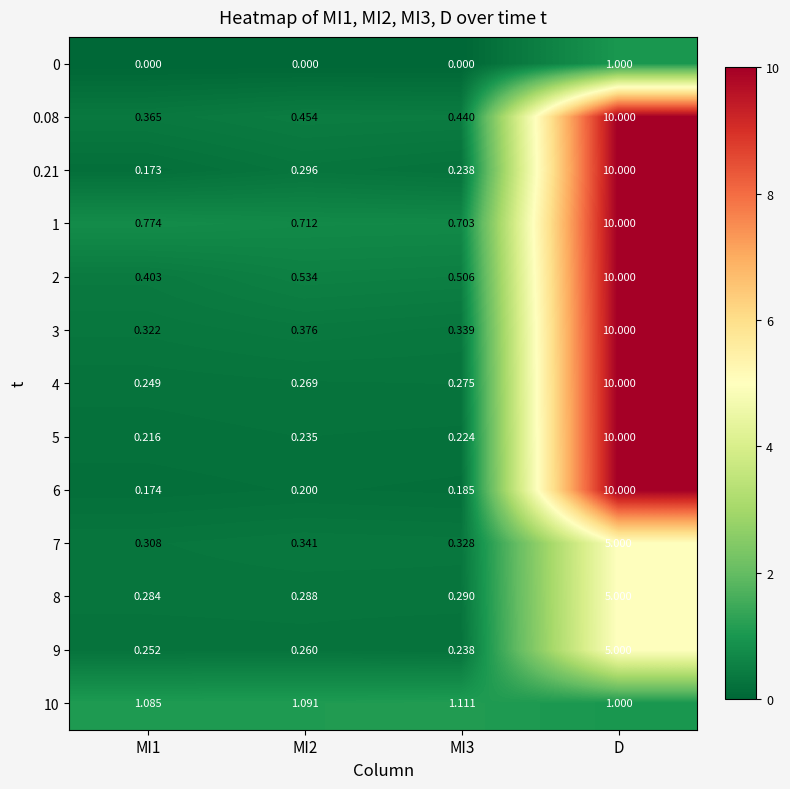

Between MI1 and MI2, which series saw the biggest shift?

2